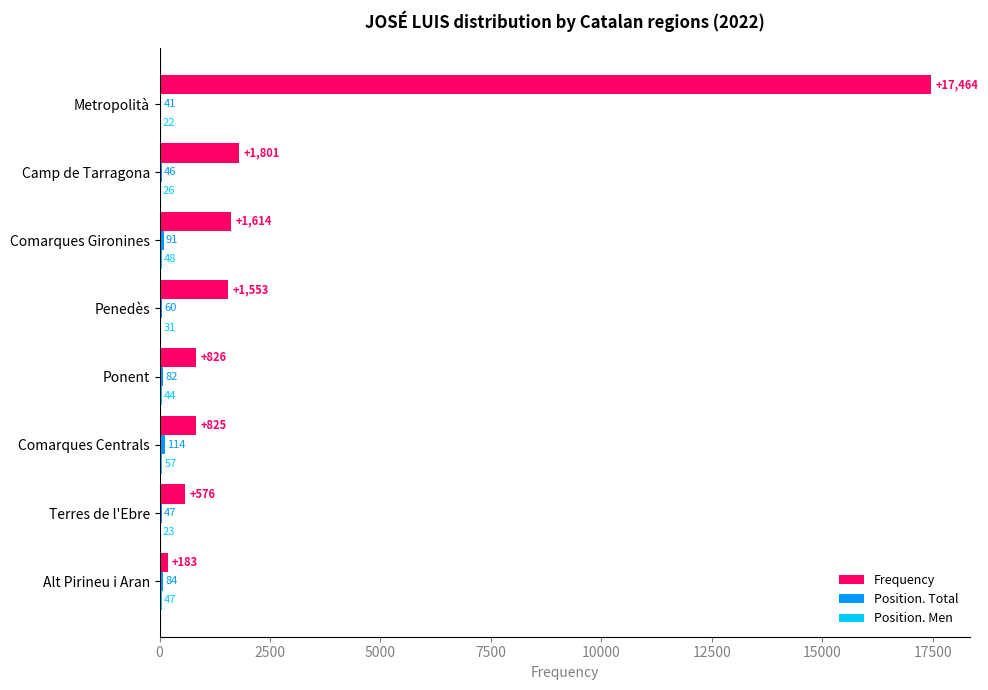

Between Alt Pirineu i Aran and Comarques Gironines, which series saw the biggest shift?

Frequency